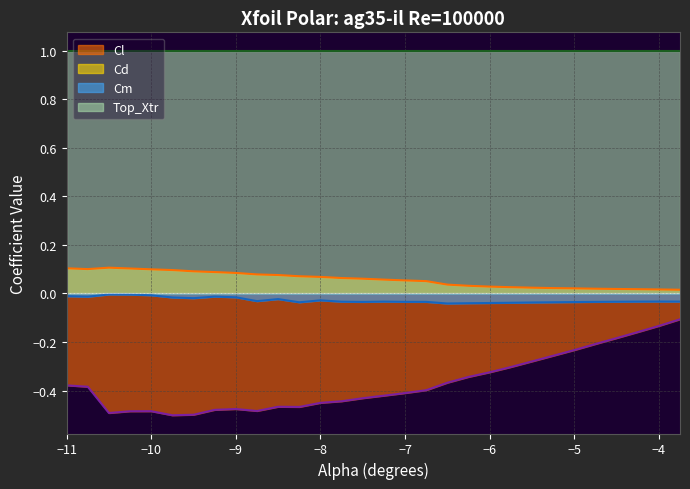

What is the value of the Cl point at the 27th from the left?

-0.2